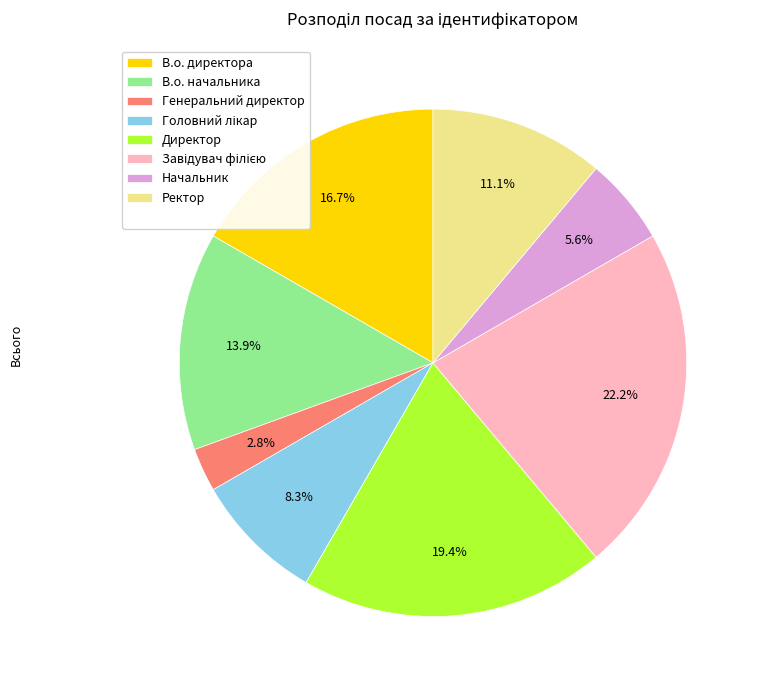

Does any single category account for the majority?

No